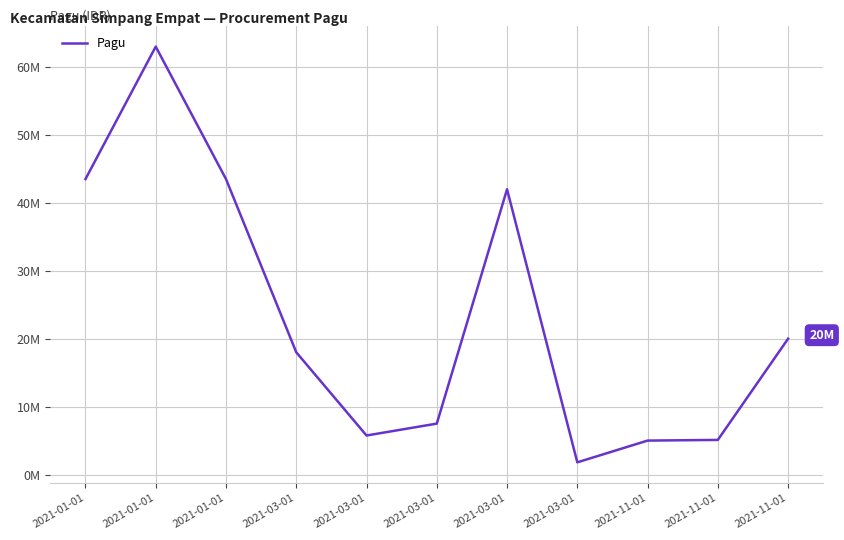

The value at 2021-01-01 is 75309533. True or false?

False